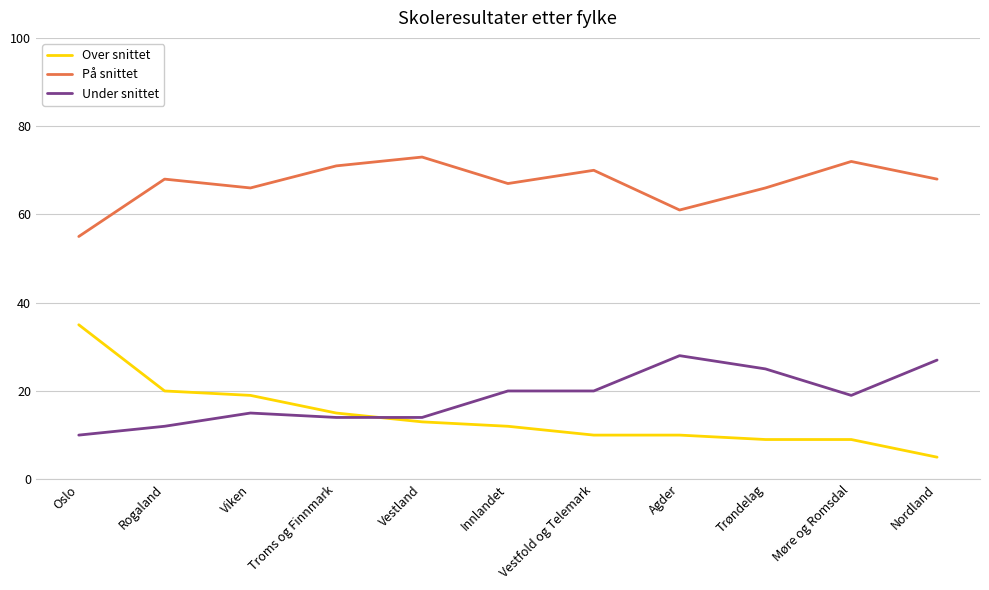

What position from the left is Innlandet?

6